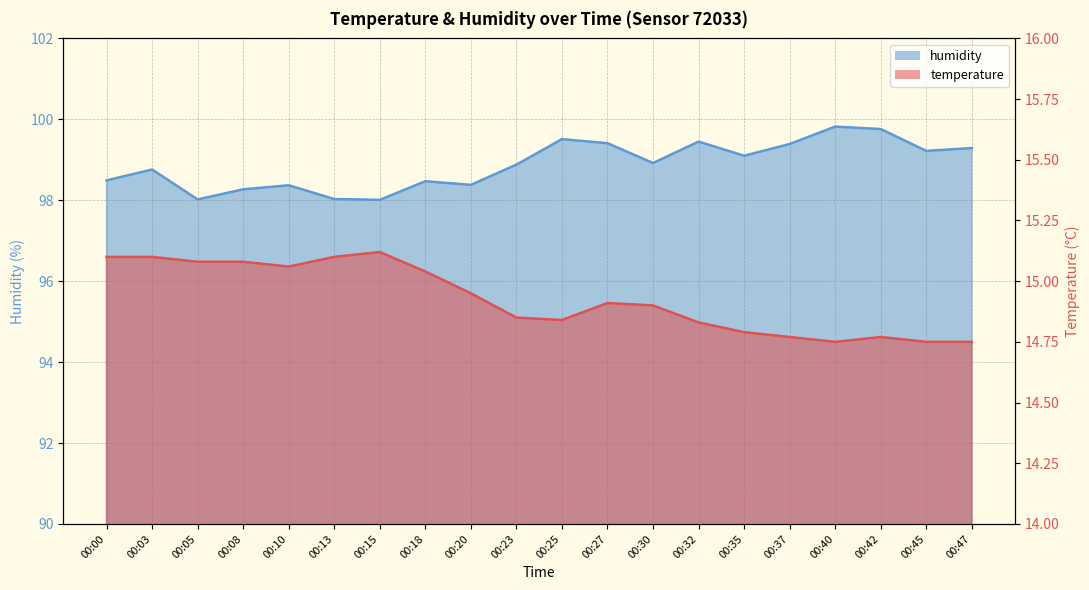

What is the difference between the maximum and second lowest values in the temperature series?

0.4